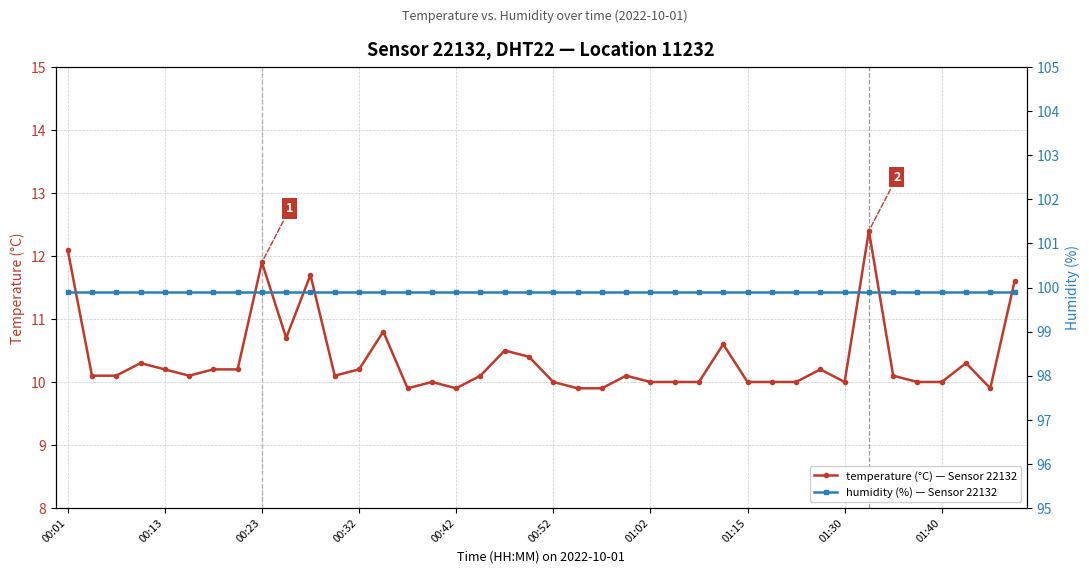

The value of temperature (°C) — Sensor 22132 at 01:30 is 10.0. True or false?

True